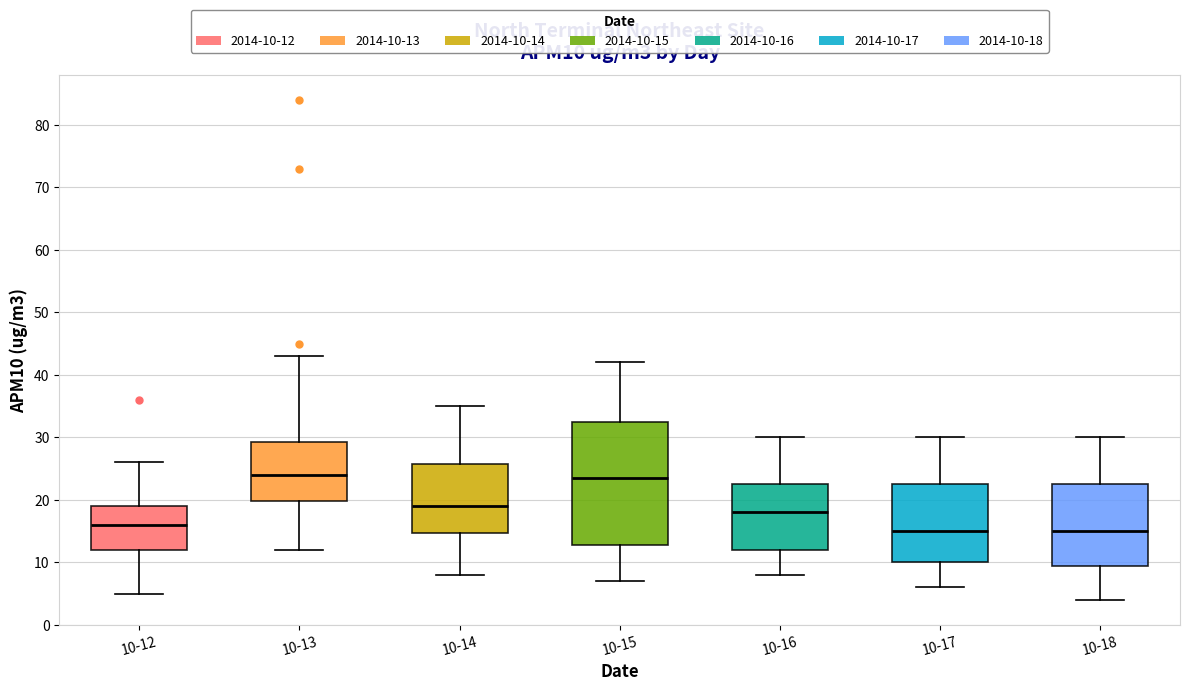

Comparing the boxes themselves (not the whiskers), which one is the tallest?

10-15